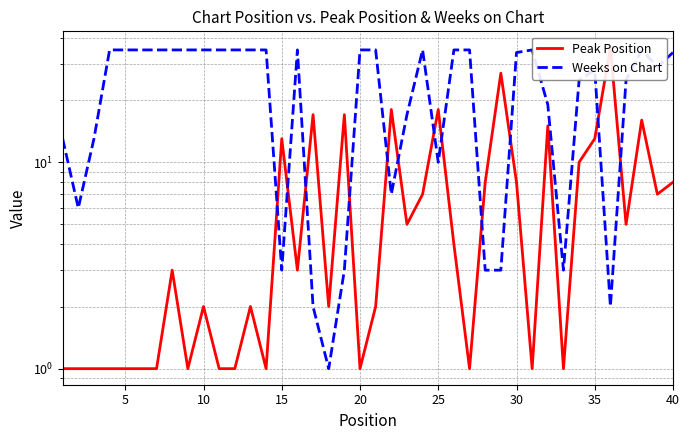

True or false: Weeks on Chart and Peak Position intersect in this chart.

True